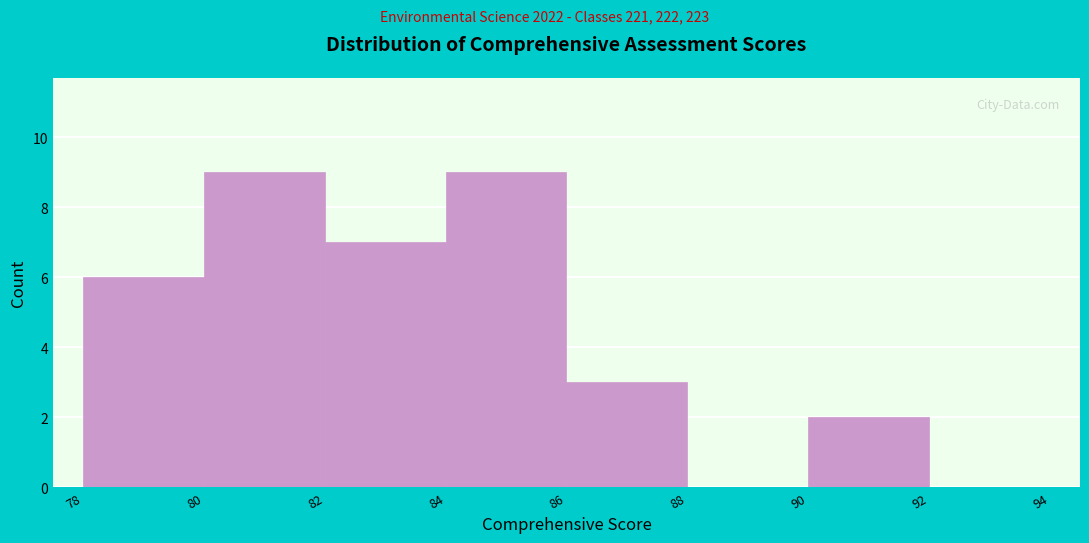

Reading left to right, list every bar in this chart as the range it spans on the x-axis followed by its height. The values are not printed on the chart, so give them approximately, as read against the axis.

78 to 80: 6
80 to 82: 9
82 to 84: 7
84 to 86: 9
86 to 88: 3
88 to 90: 0
90 to 92: 2
92 to 94: 0